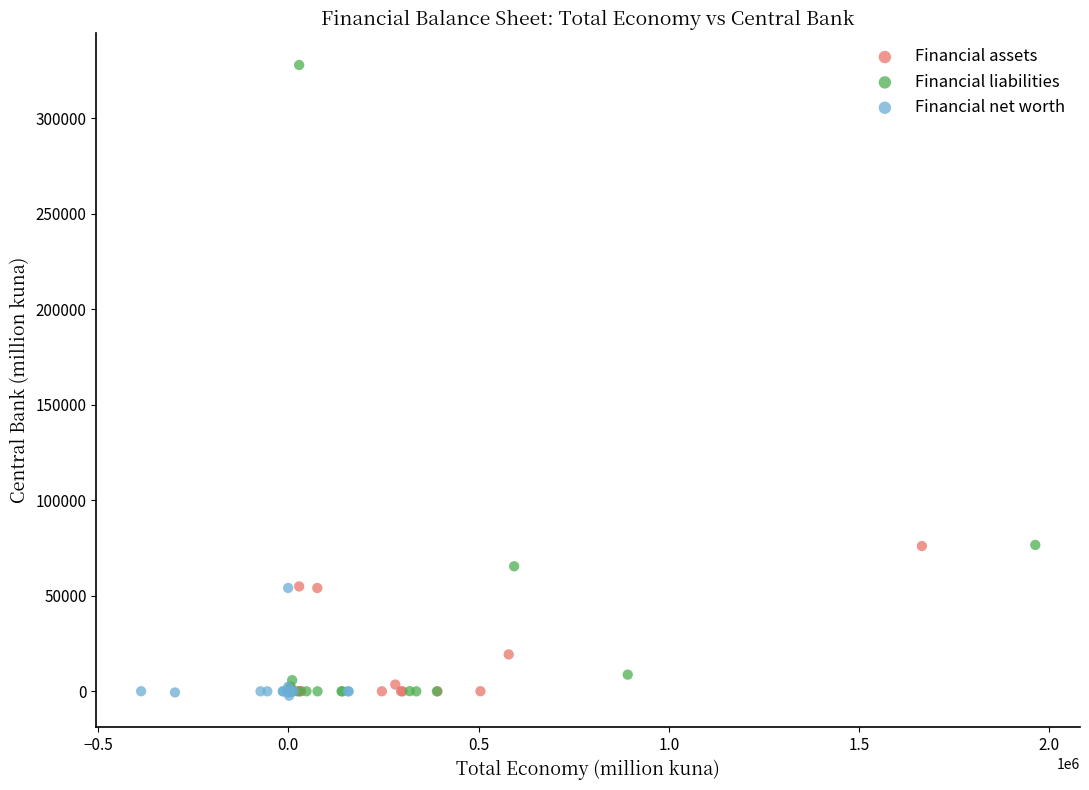

Which series has the widest spread of Y values?

Financial liabilities